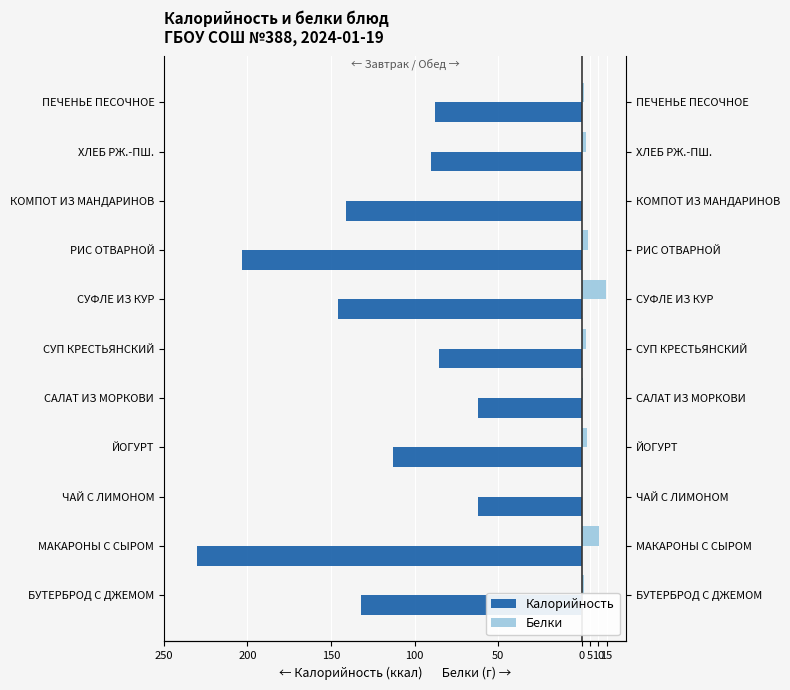

How many categories are shown in the chart?

11